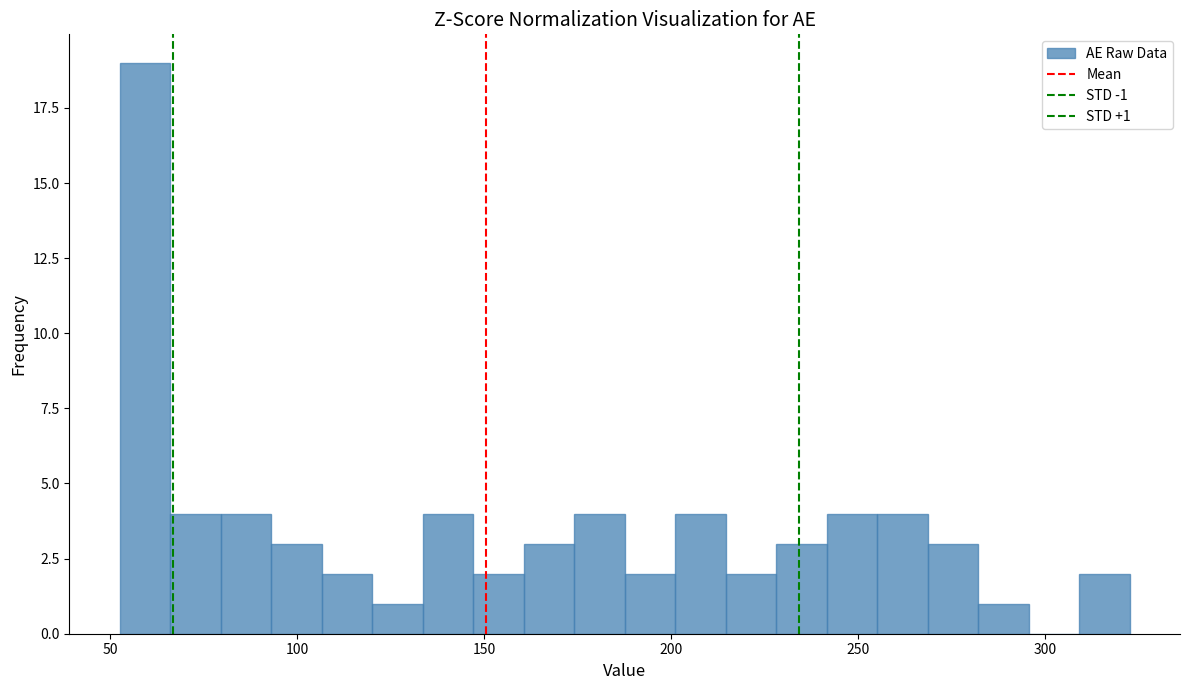

Read against the x-axis, roughly where is the centre of the tallest bar?

60